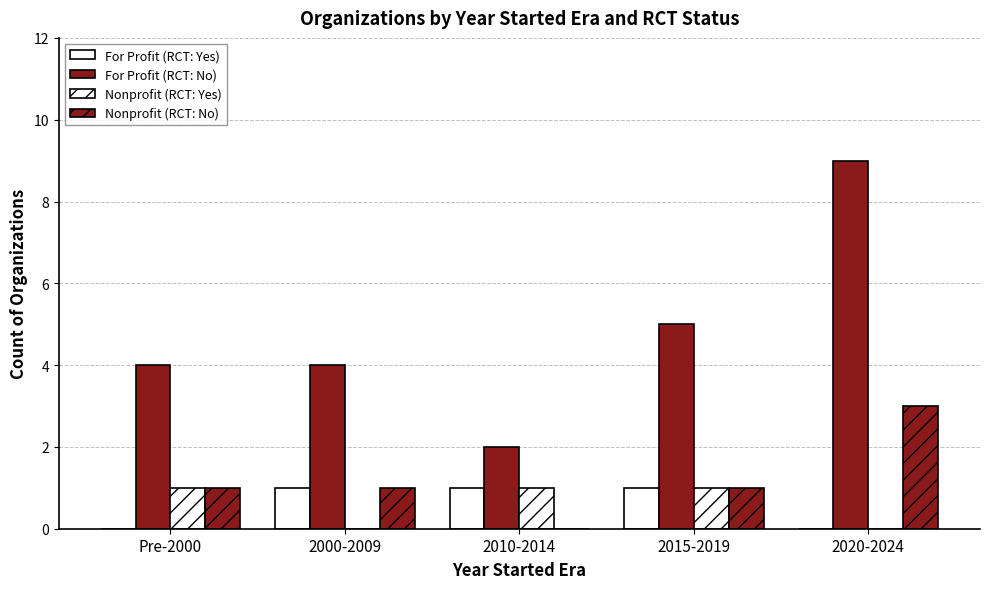

What is the approximate value of For Profit (RCT: No) at 2020-2024?

9